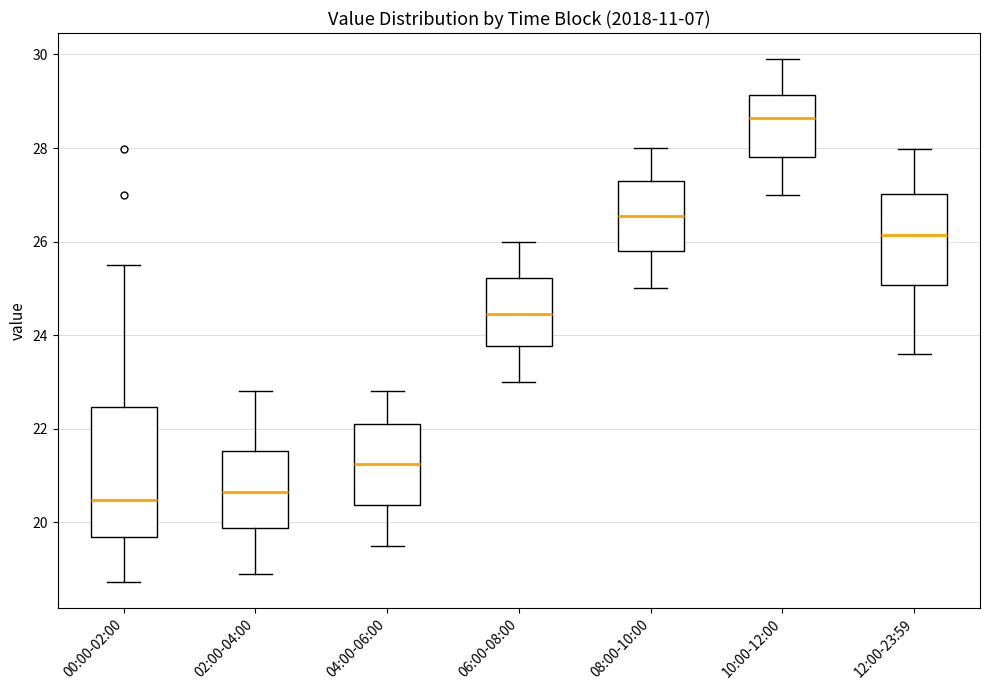

Which box is the tallest, from its lower edge to its upper edge?

00:00-02:00